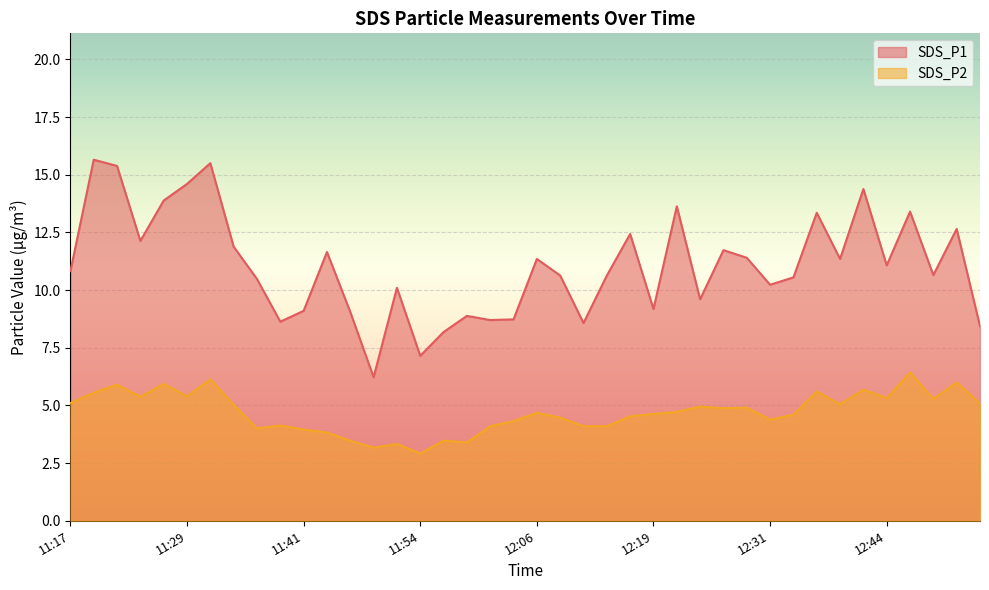

Reading left to right, transcribe all the data shown in this chart.

SDS_P1: 11:17=10.8	11:19=15.7	11:22=15.4	11:24=12.1	11:26=13.9	11:29=14.6	11:31=15.5	11:34=11.9	11:36=10.5	11:39=8.6	11:41=9.1	11:44=11.7	11:46=9.1	11:49=6.2	11:51=10.1	11:54=7.2	11:56=8.2	11:59=8.9	12:01=8.7	12:04=8.7	12:06=11.3	12:09=10.6	12:11=8.6	12:14=10.6	12:16=12.4	12:19=9.2	12:21=13.6	12:24=9.6	12:27=11.7	12:29=11.4	12:31=10.2	12:34=10.6	12:36=13.3	12:39=11.3	12:41=14.4	12:44=11.1	12:46=13.4	12:49=10.7	12:51=12.7	12:54=8.4
SDS_P2: 11:17=5.1	11:19=5.5	11:22=5.9	11:24=5.4	11:26=5.9	11:29=5.4	11:31=6.1	11:34=5.0	11:36=4.0	11:39=4.1	11:41=4.0	11:44=3.8	11:46=3.5	11:49=3.2	11:51=3.3	11:54=2.9	11:56=3.5	11:59=3.4	12:01=4.1	12:04=4.3	12:06=4.7	12:09=4.5	12:11=4.1	12:14=4.1	12:16=4.5	12:19=4.6	12:21=4.7	12:24=5.0	12:27=4.9	12:29=4.9	12:31=4.4	12:34=4.6	12:36=5.6	12:39=5.0	12:41=5.7	12:44=5.3	12:46=6.4	12:49=5.3	12:51=6.0	12:54=5.1